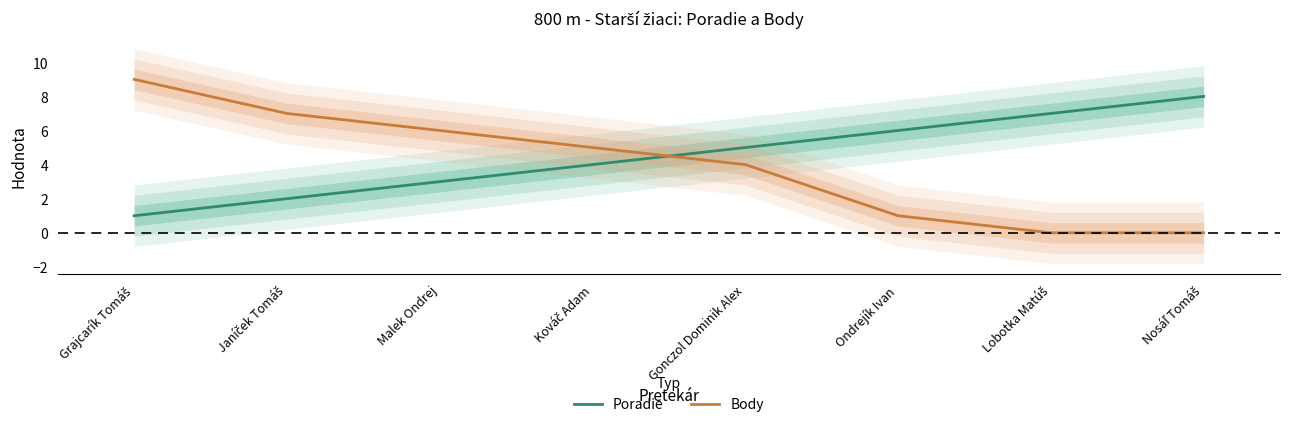

What is the value of the Poradie point at the 4th from the left?

4